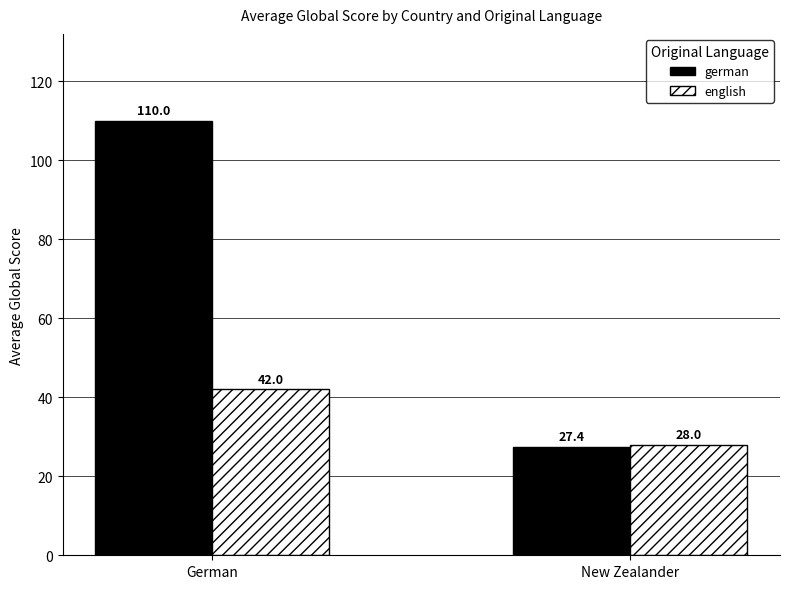

What is the label of the 1st bar from the left?

German